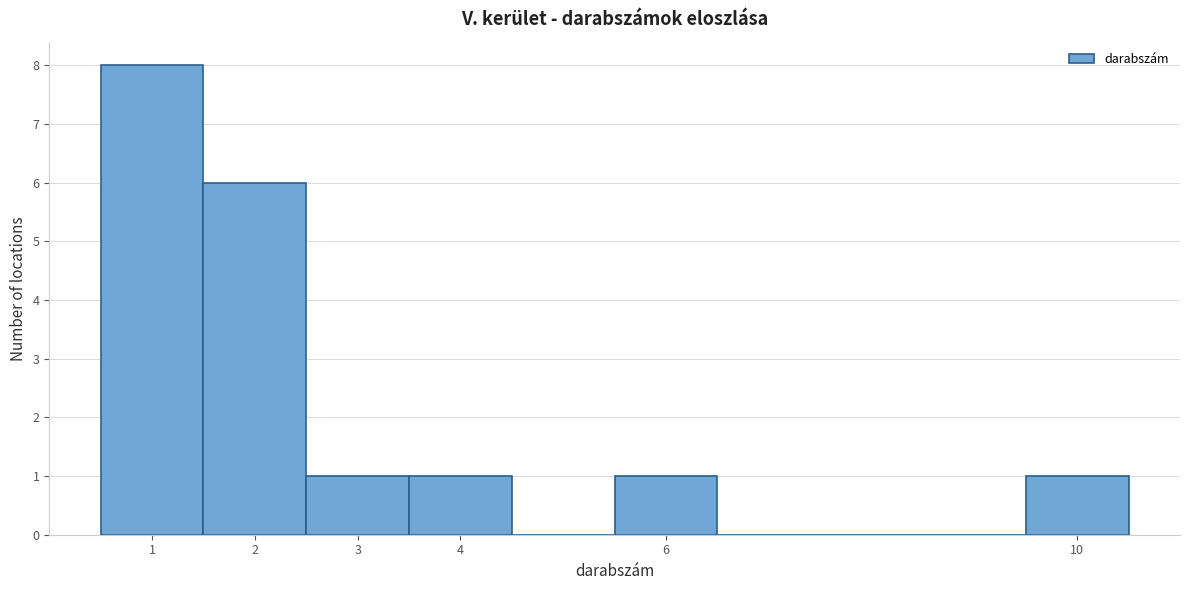

Reading left to right, transcribe this chart: for each bar, give the range it covers on the x-axis and its height. The values are not printed on the chart, so give them approximately, as read against the axis.

0.5 to 1.5: 8
1.5 to 2.5: 6
2.5 to 3.5: 1
3.5 to 4.5: 1
4.5 to 5.5: 0
5.5 to 6.5: 1
6.5 to 7.5: 0
7.5 to 8.5: 0
8.5 to 9.5: 0
9.5 to 10.5: 1